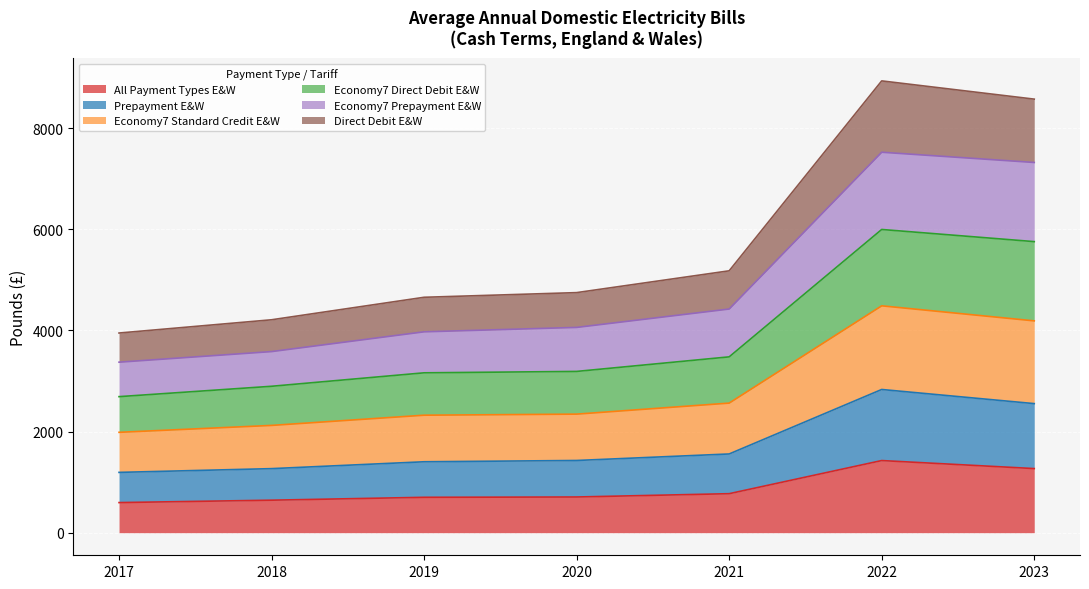

How many data points in All Payment Types E&W are less than 705?

3